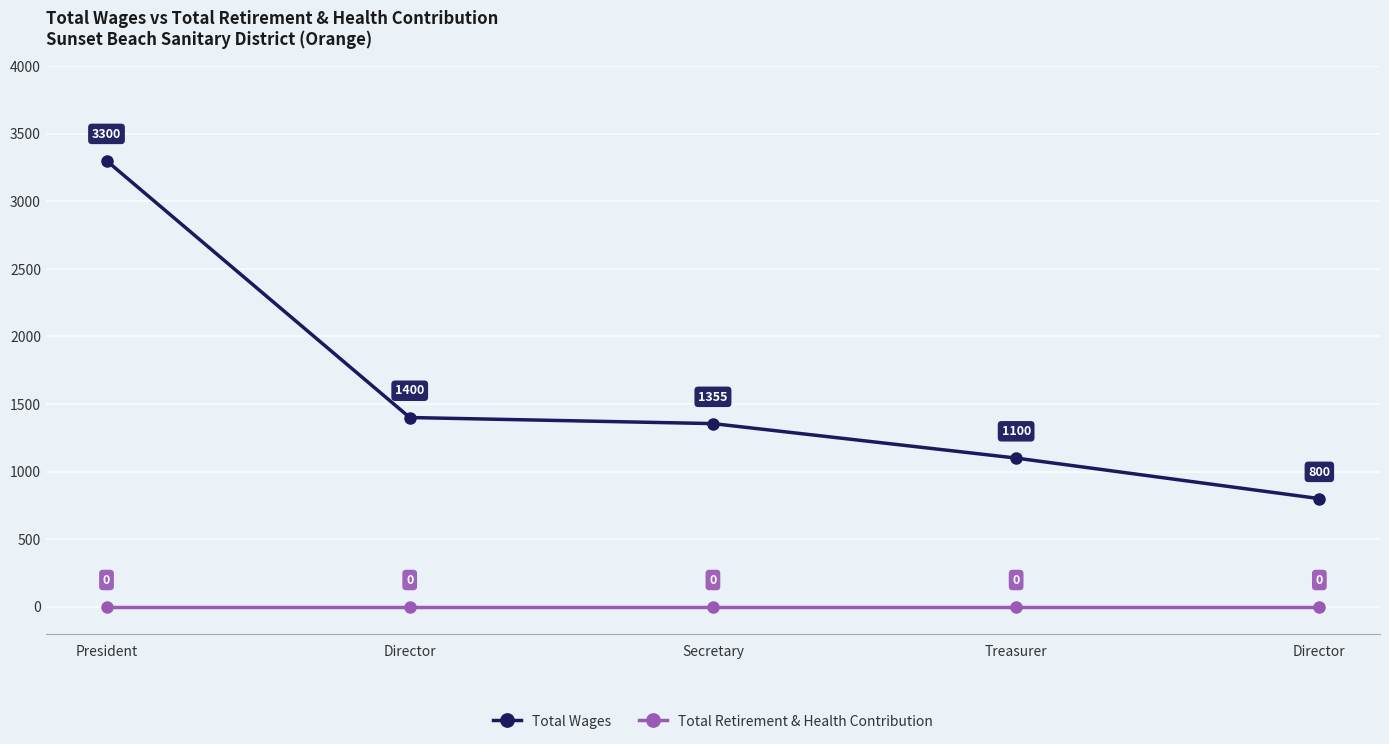

What are all the series names shown in the legend?

Total Wages, Total Retirement & Health Contribution